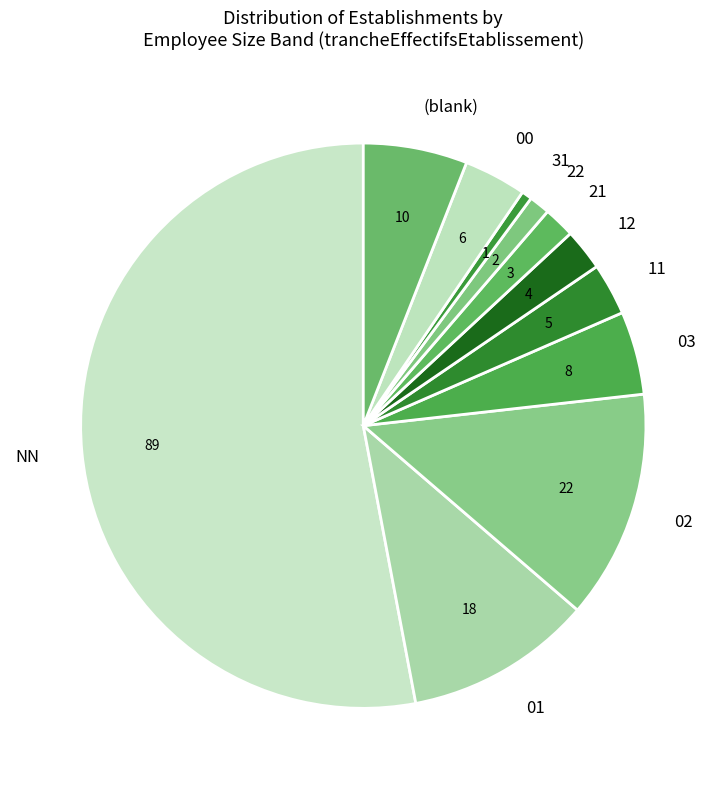

True or false: 21 accounts for 2% of the total.

True